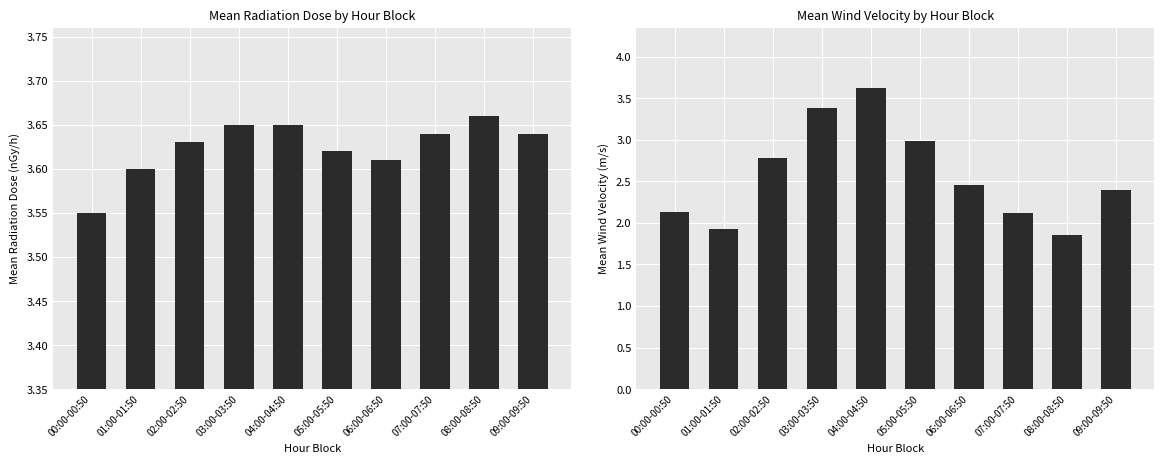

What value does the Mean Wind Velocity (m/s) series have at 01:00-01:50?

1.9